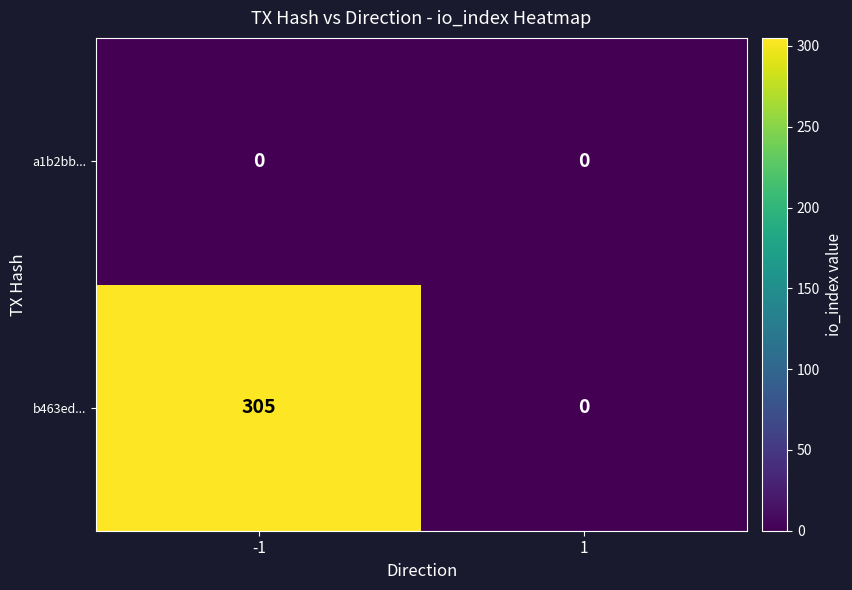

Rank the series by their average value, from lowest to highest.

a1b2bb..., b463ed...